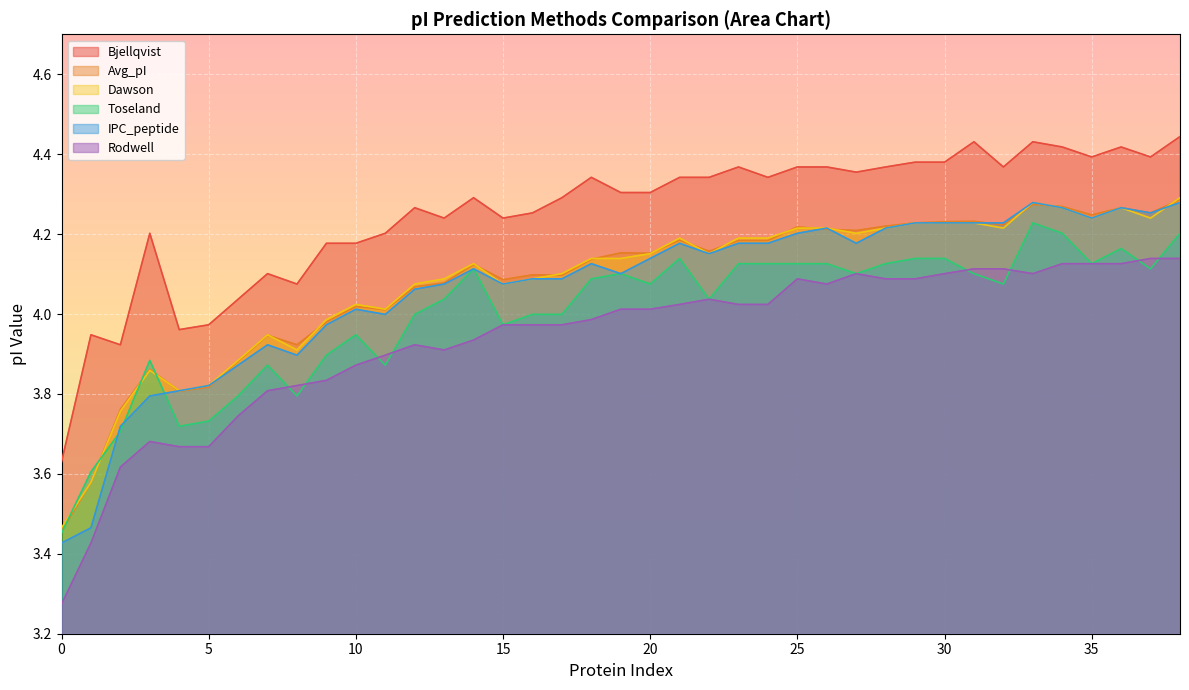

True or false: Bjellqvist and Avg_pI cross at least once.

False